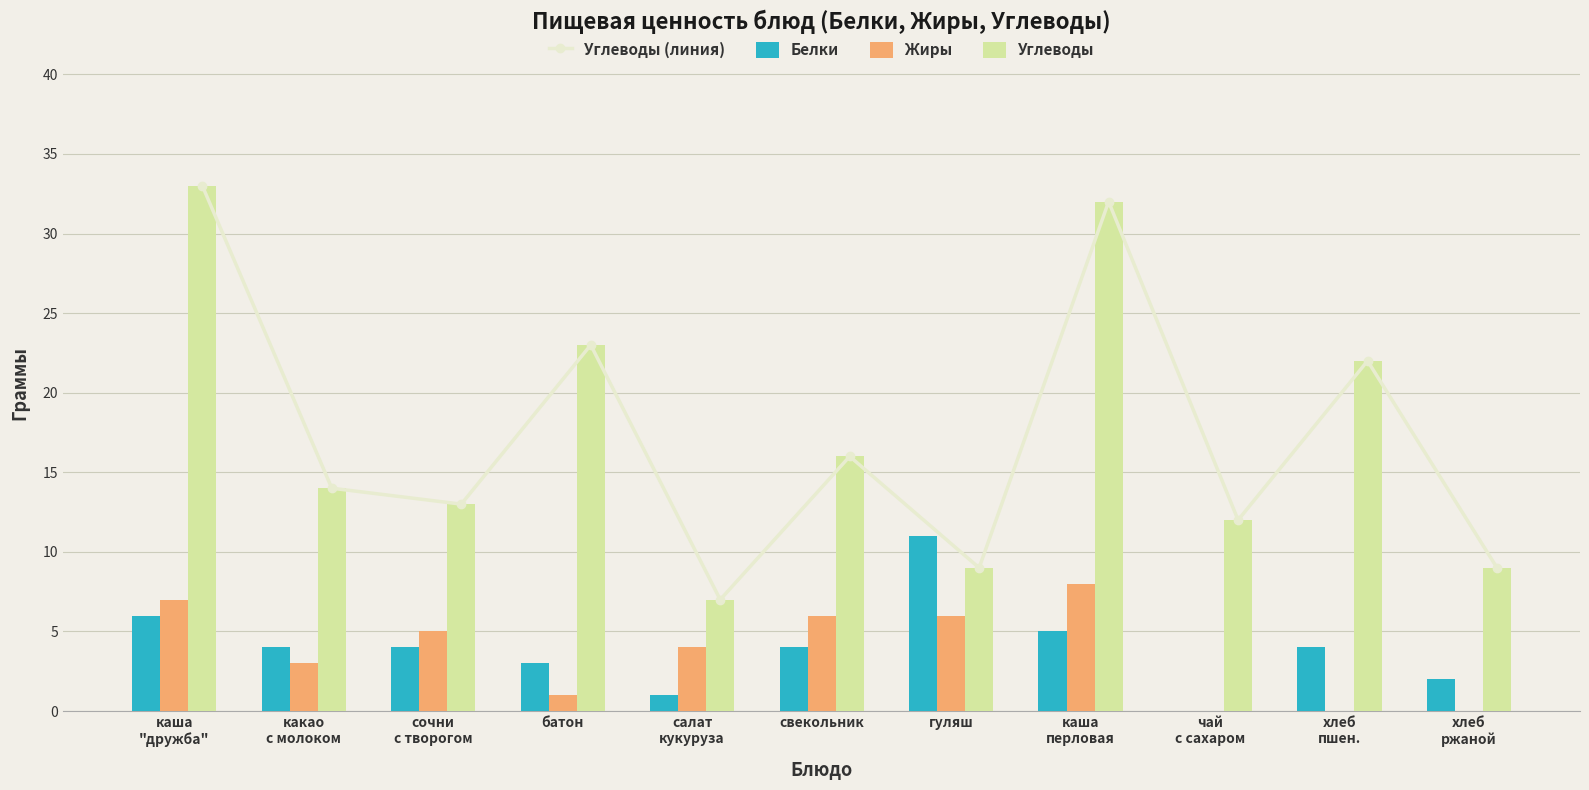

The Углеводы series shows 9 at гуляш. True or false?

True